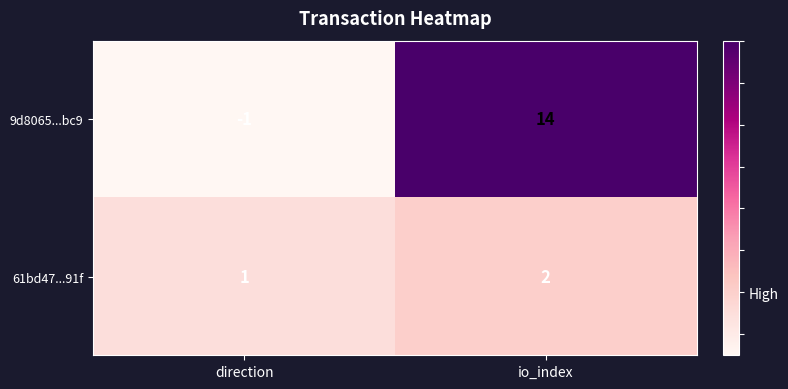

True or false: 9d8065...bc9 has a value of 14 at io_index.

True